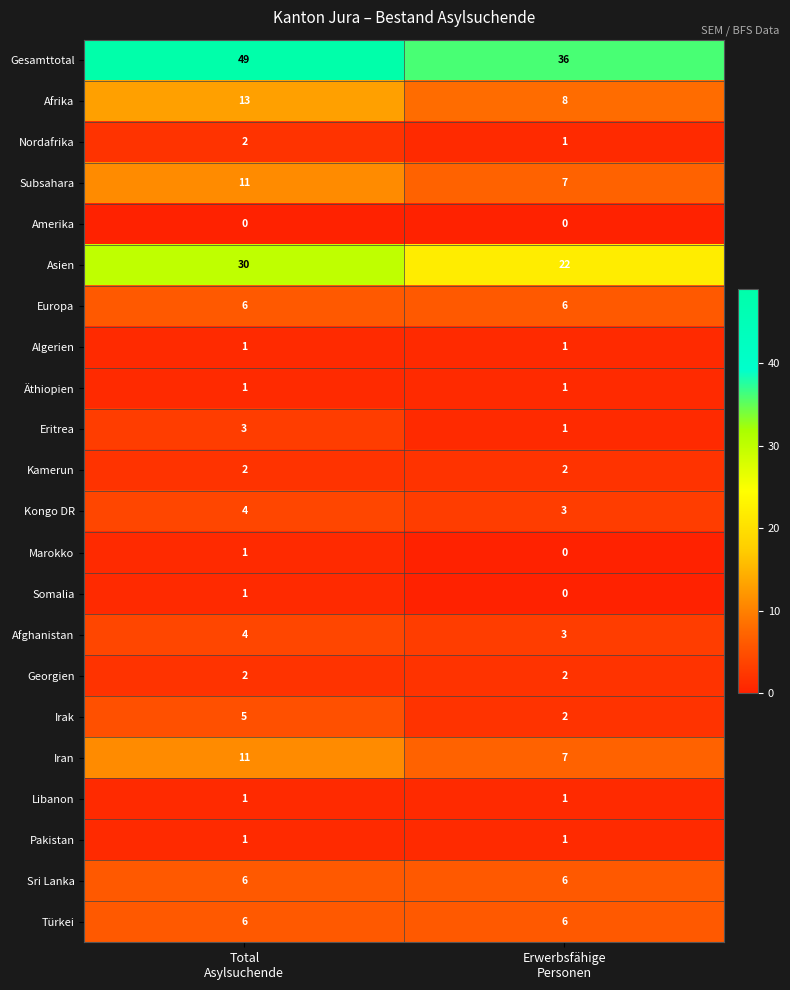

Between Total
Asylsuchende and Erwerbsfähige
Personen, which series saw the biggest shift?

Gesamttotal